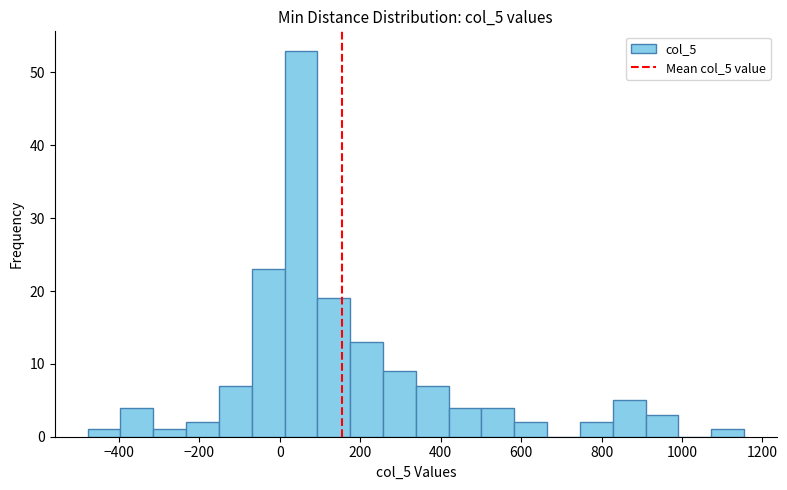

Reading left to right, list every bar in this chart as the range it spans on the x-axis followed by its height. Neither the bar edges nor the heights are printed on the chart, so give them approximately, as read against the axes.

-480 to -400: 1
-400 to -320: 4
-320 to -240: 1
-240 to -160: 2
-160 to -60: 7
-60 to 20: 23
20 to 100: 53
100 to 180: 19
180 to 260: 13
260 to 340: 9
340 to 420: 7
420 to 500: 4
500 to 580: 4
580 to 660: 2
660 to 740: 0
740 to 820: 2
820 to 900: 5
900 to 1000: 3
1000 to 1080: 0
1080 to 1160: 1